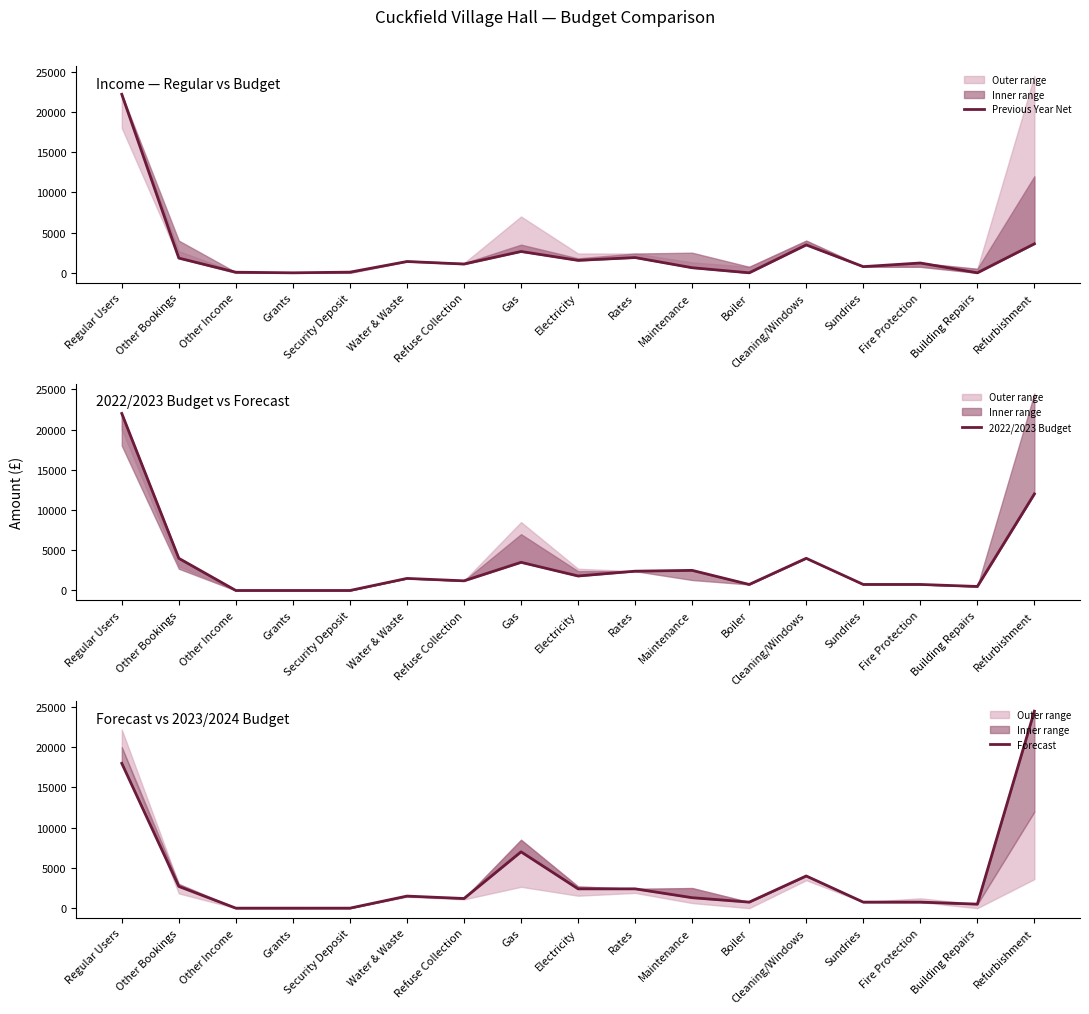

What is the sum of the Previous Year Net values at Other Bookings and Regular Users?

24016.4